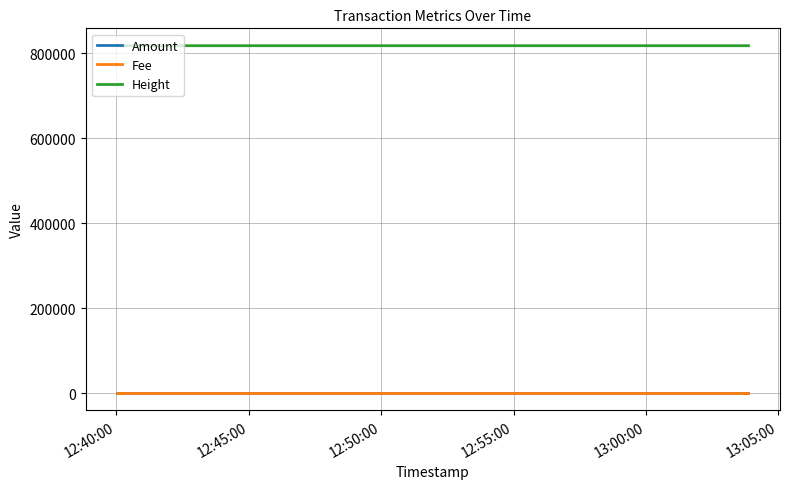

What is the greatest value displayed?

818299.0